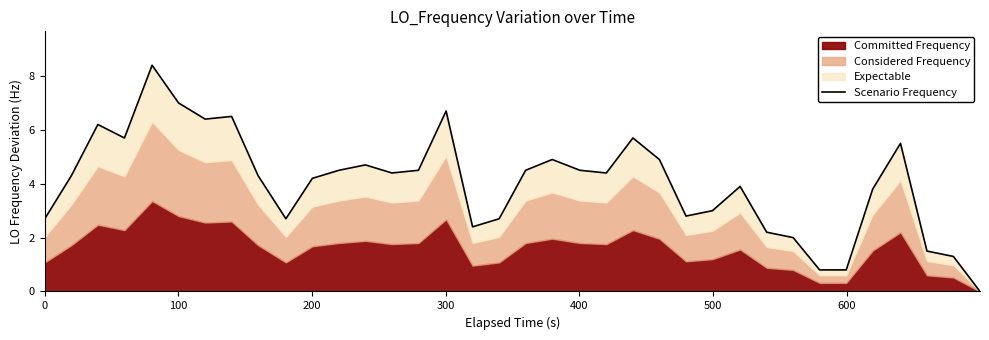

True or false: the data has more than 1 interior local peaks.

True